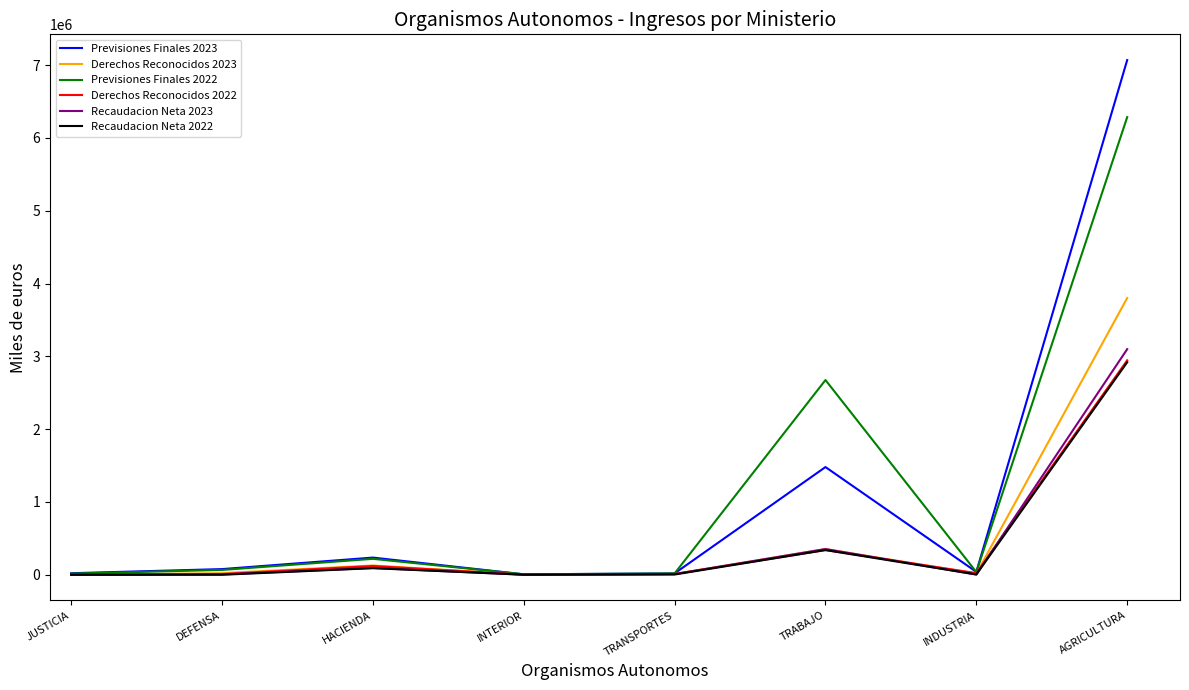

Where is the first local maximum for Previsiones Finales 2023?

HACIENDA